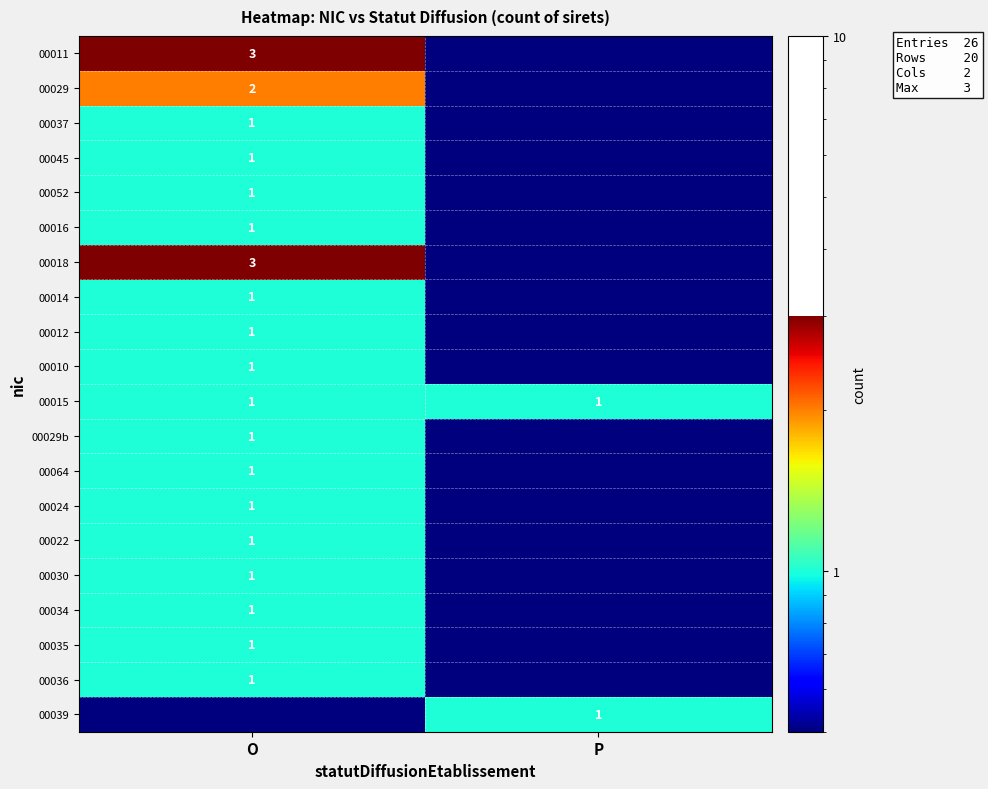

The value of 00018 at O is 3.0. True or false?

True